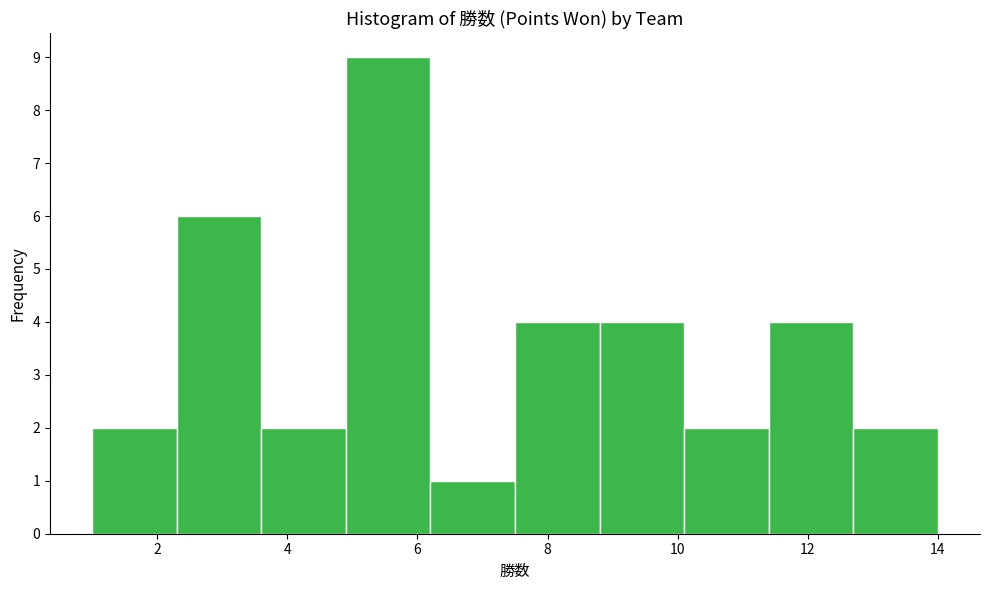

How tall is the bar that spans 8.8 to 10.1 on the x-axis? Neither the bar edges nor the heights are printed on the chart, so give them approximately, as read against the axes.

4